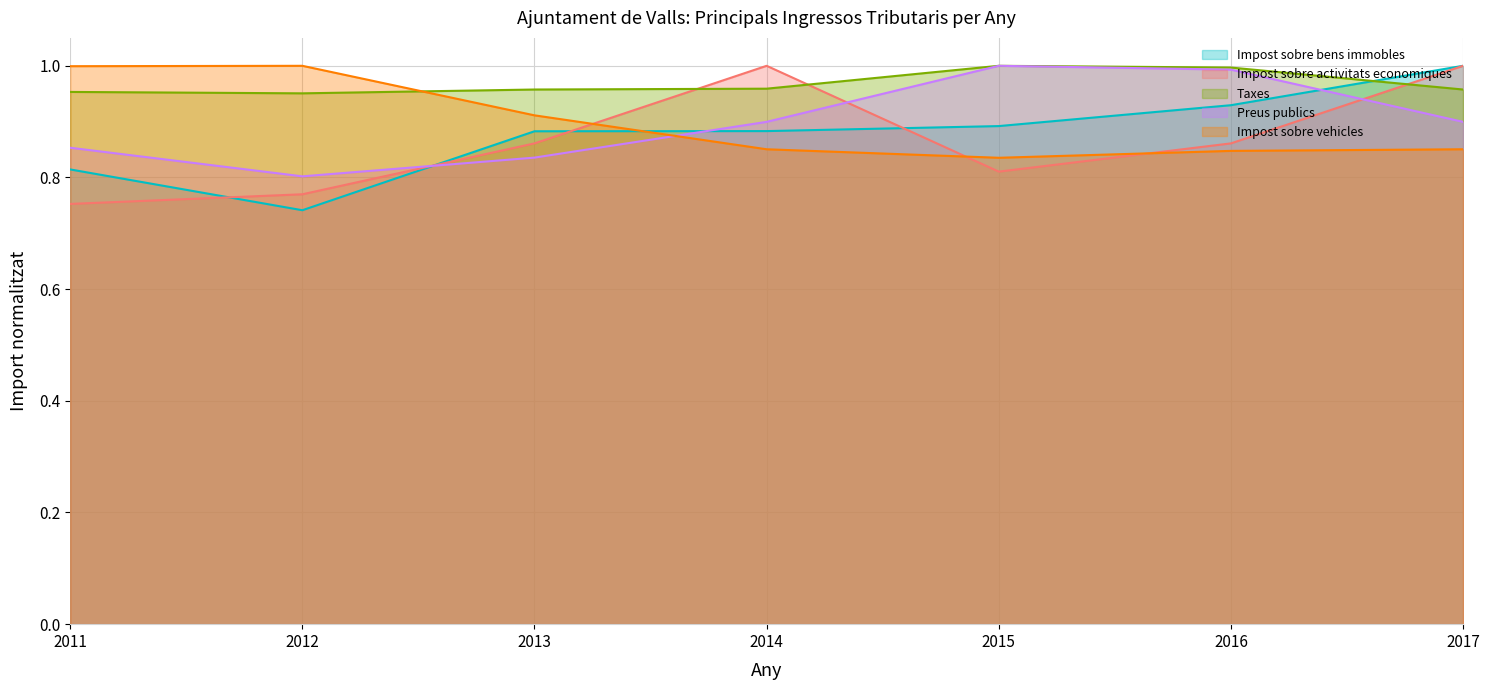

Where is the first local minimum for Impost sobre bens immobles?

2012